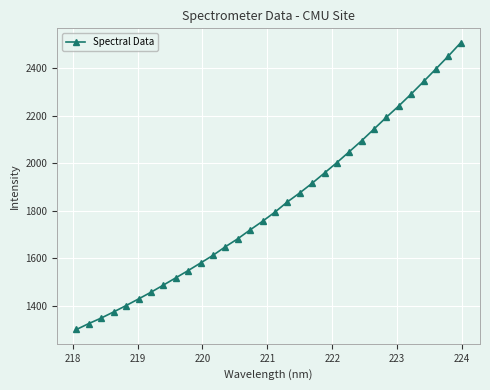

What is the maximum value shown in the chart?

2506.1